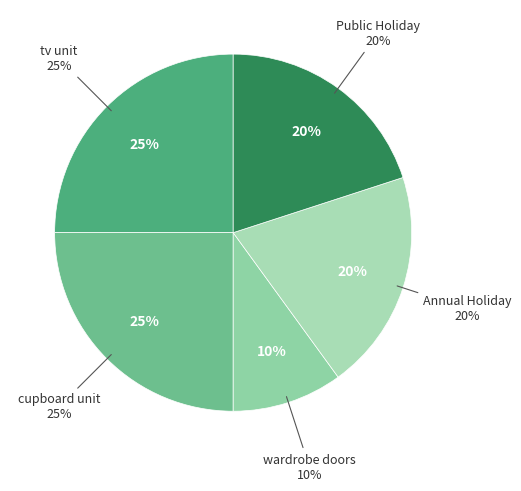

How many segments does this pie chart have?

5